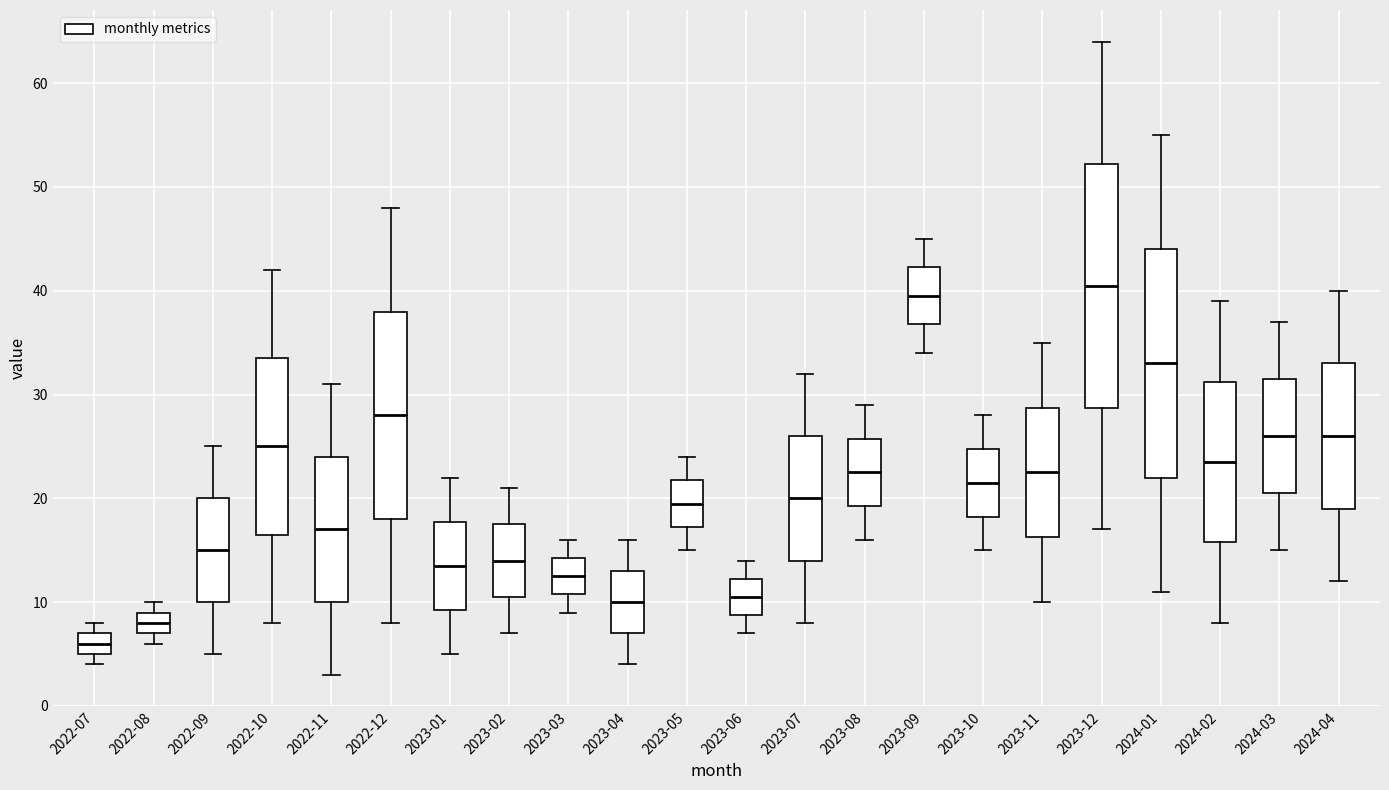

Where does the median line of the box for 2023-02 sit on the y-axis? The values are not printed on the chart, so give them approximately, as read against the axis.

14